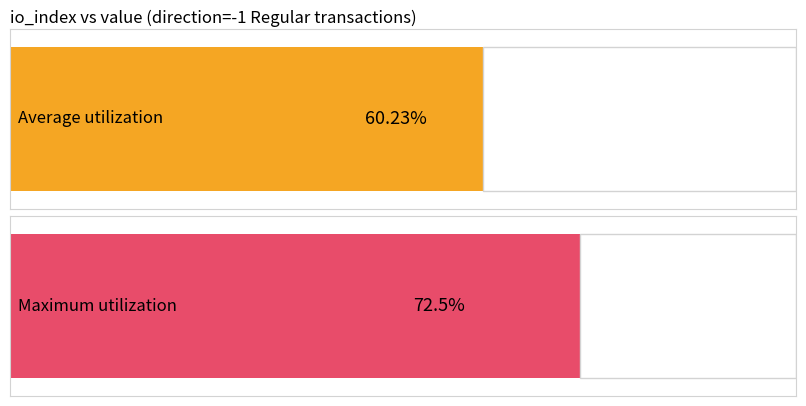

Which series has the widest spread of values?

Average utilization